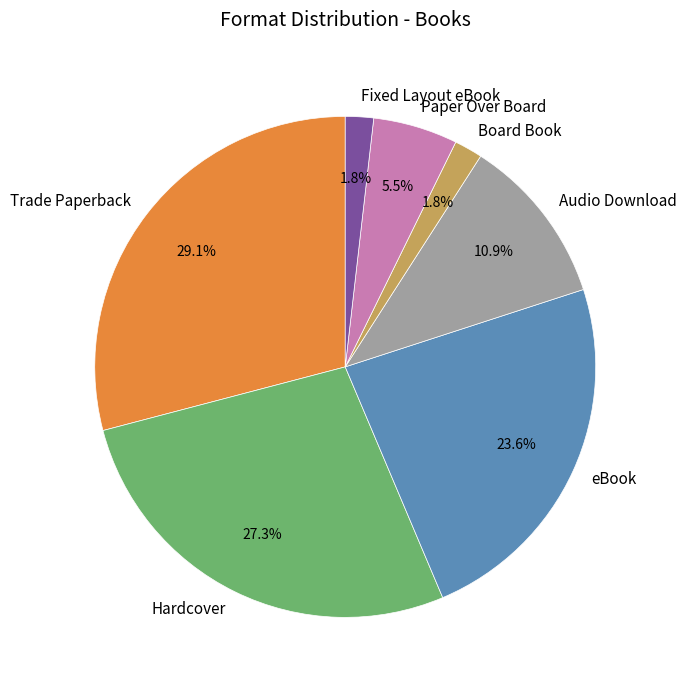

How many segments does this pie chart have?

7